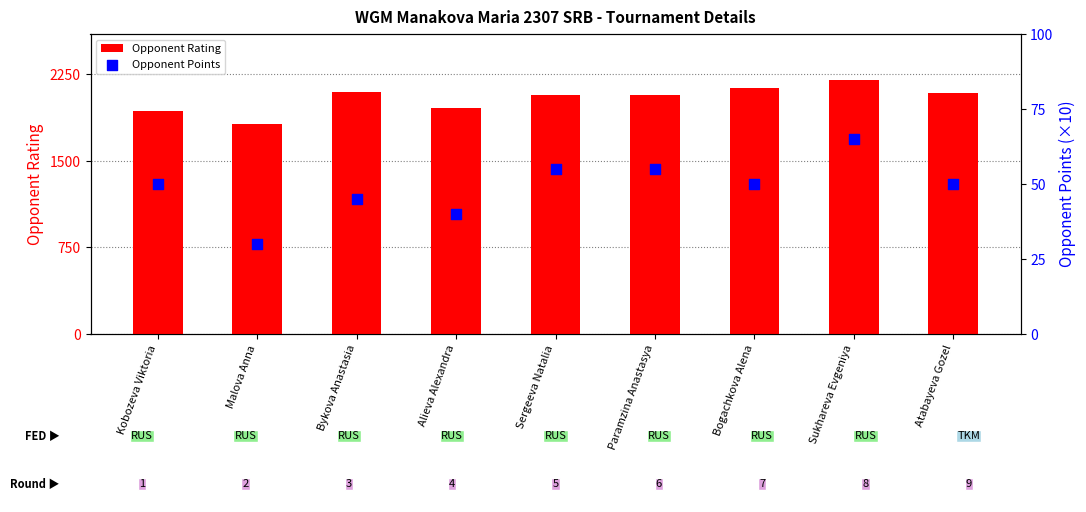

What are all the series names shown in the legend?

Opponent Rating, Opponent Points